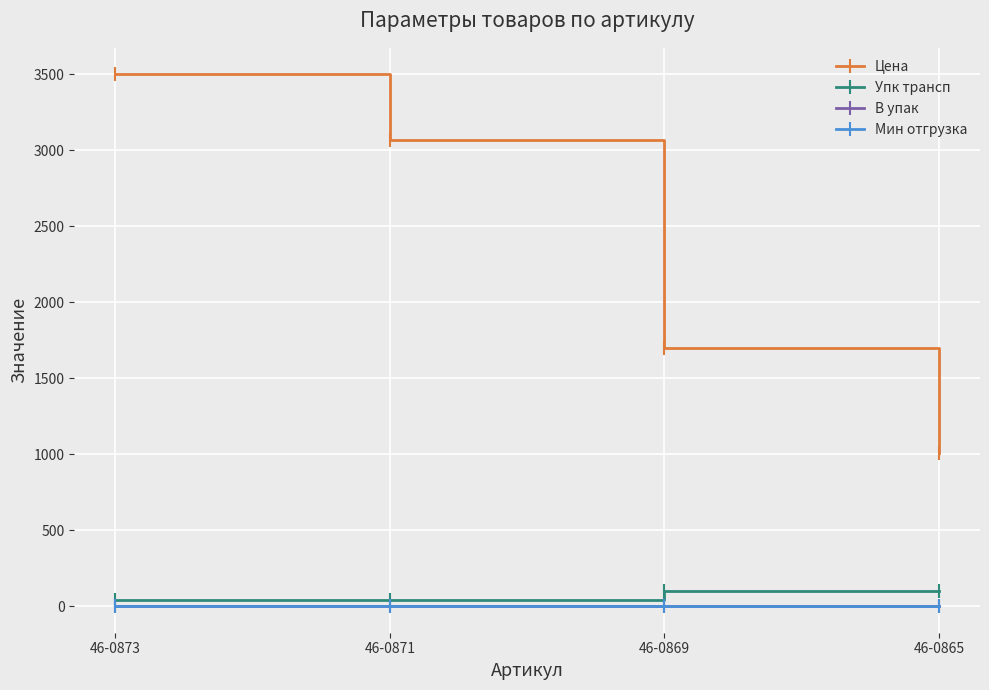

Rank the series at 46-0871 from lowest to highest value.

В упак, Мин отгрузка, Упк трансп, Цена